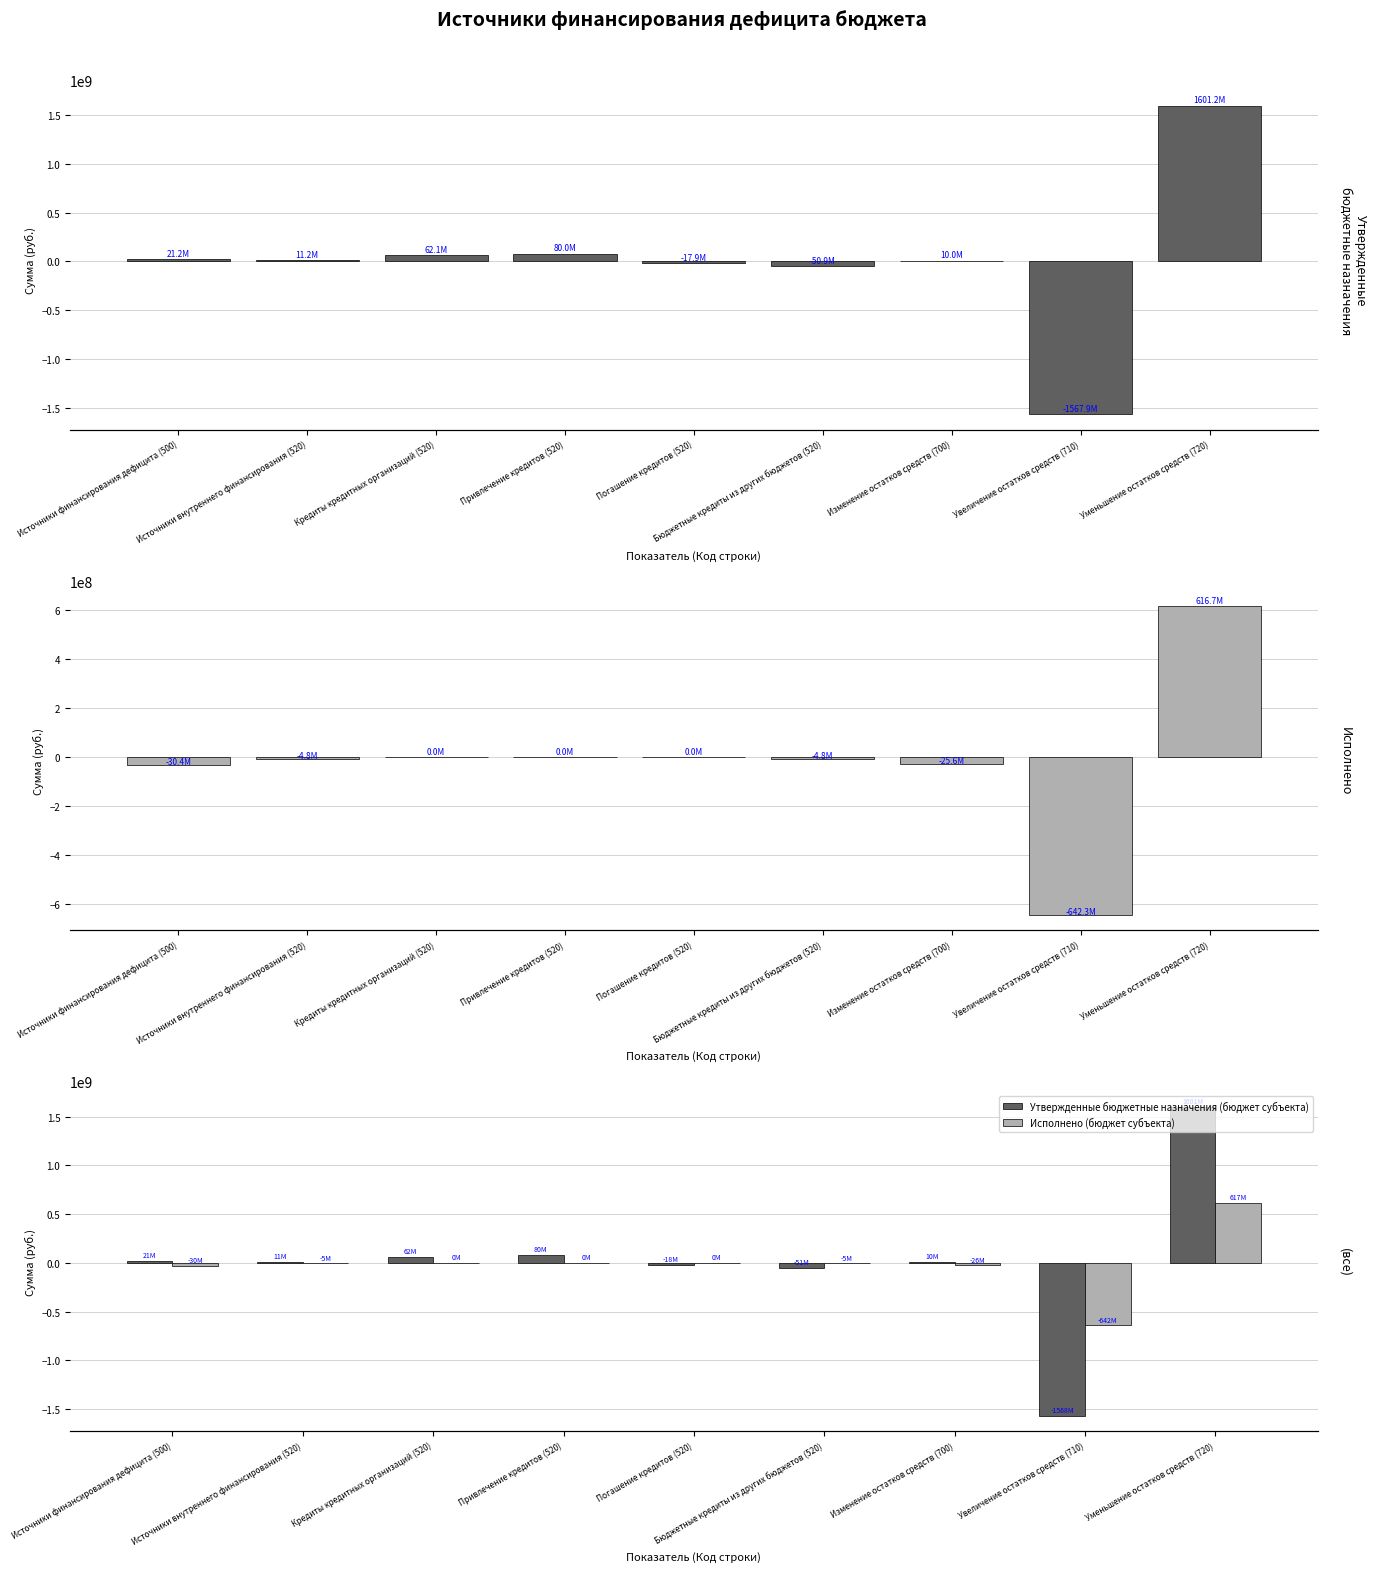

The value of Утвержденные бюджетные назначения (бюджет субъекта) at Источники внутреннего финансирования (520) is 6639728.6. True or false?

False